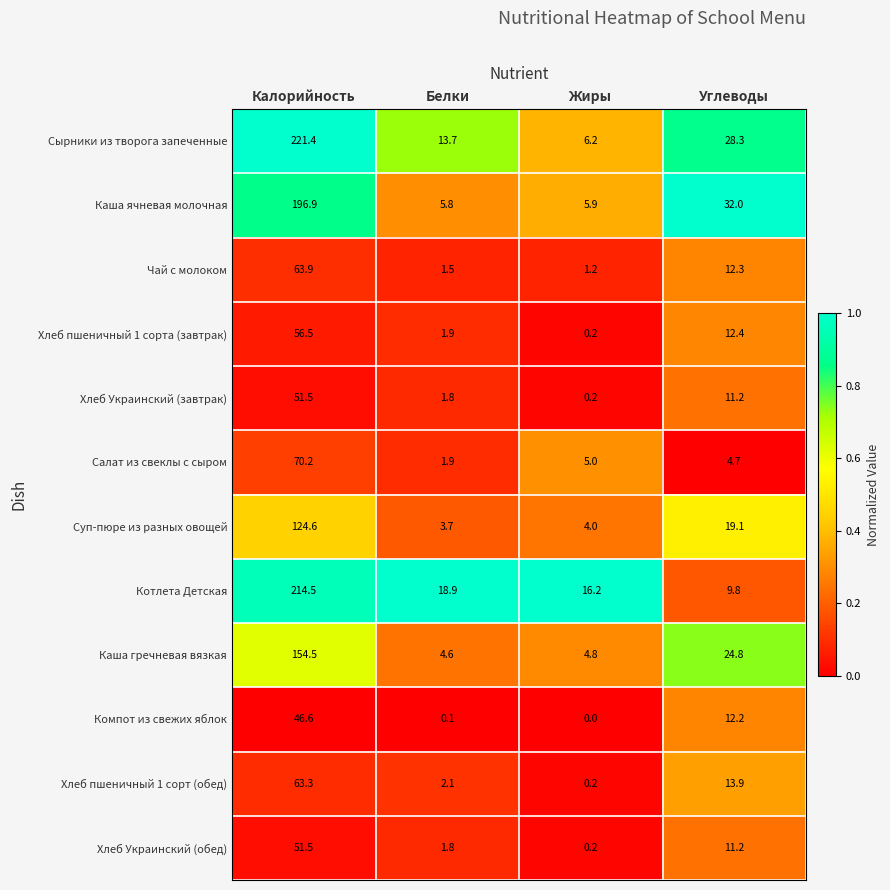

At which category does the chart reach its peak across all series?

Калорийность